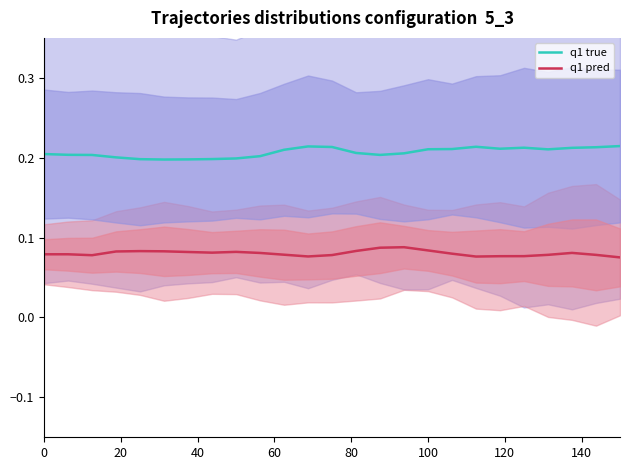

True or false: q1 true and q1 pred cross at least once.

False